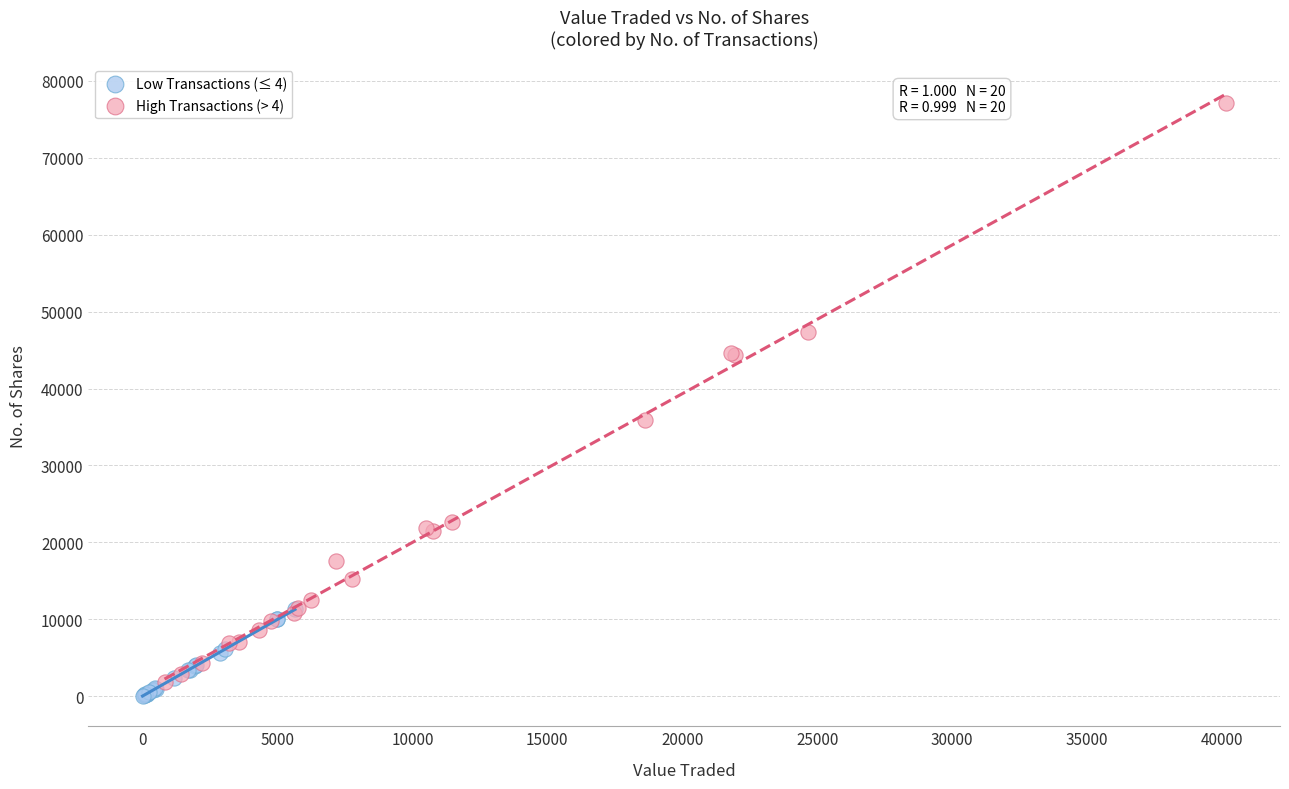

Which series has the largest Y range (max minus min)?

High Transactions (> 4)